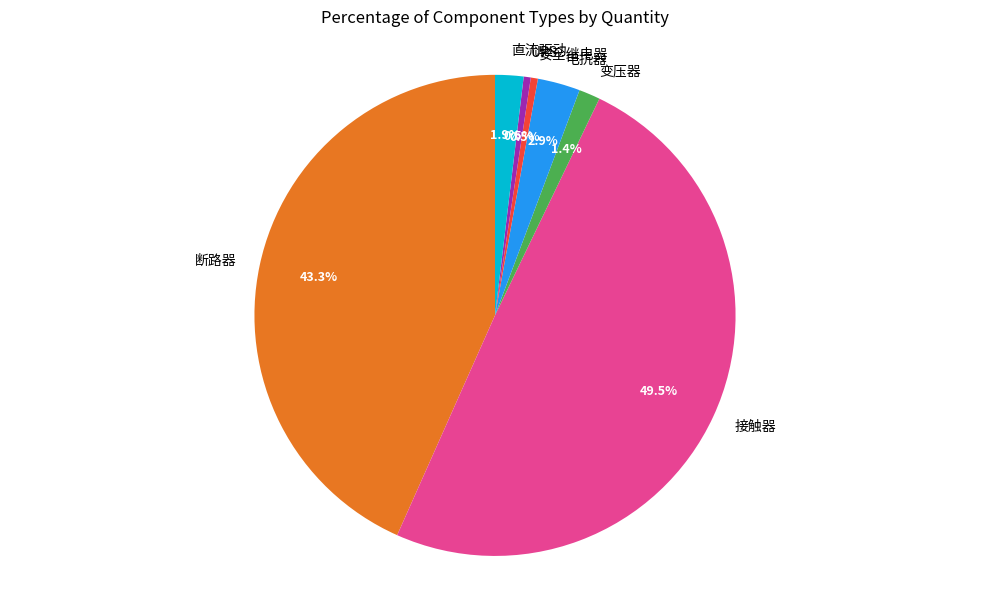

To the nearest percent, what is the difference between the 电抗器 and 安全继电器 slice percentages?

2%